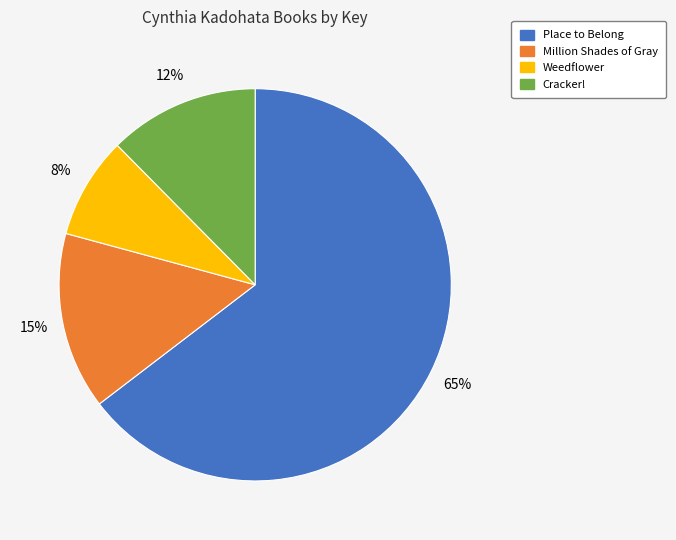

To the nearest percent, what portion does Cracker! represent?

12%